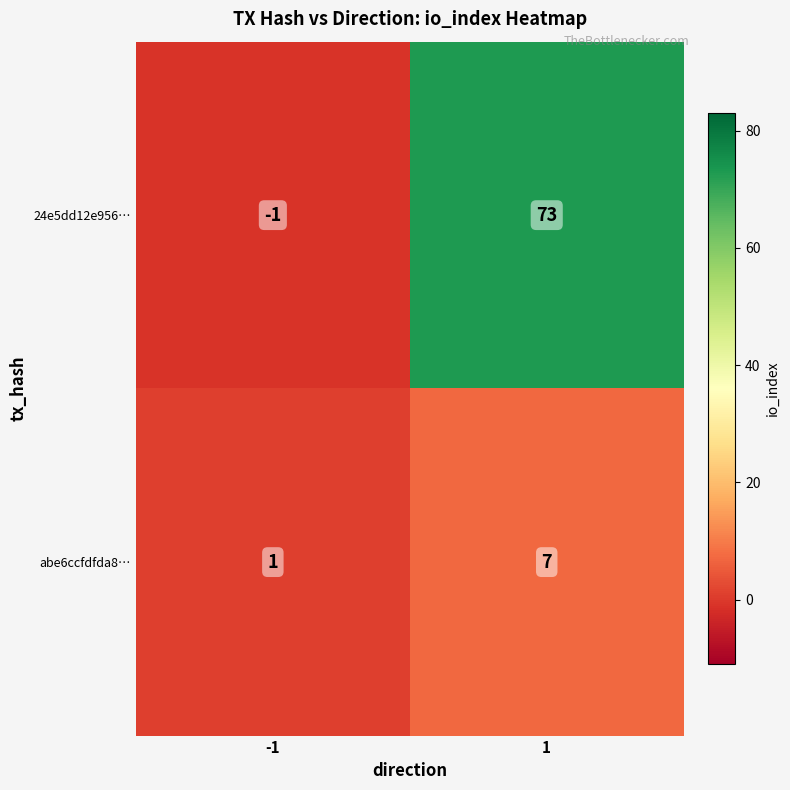

What is the difference between the highest and lowest values at -1?

2